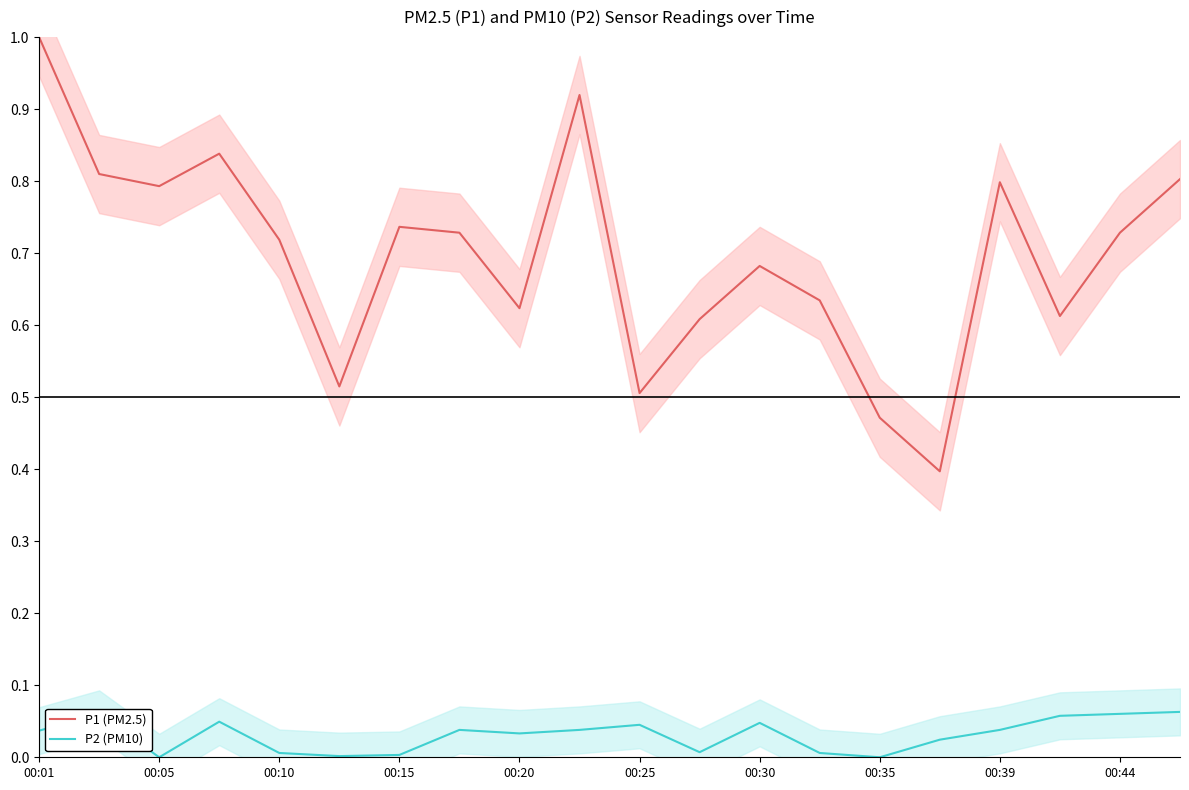

The P1 (PM2.5) series shows 1.0 at 00:10. True or false?

False